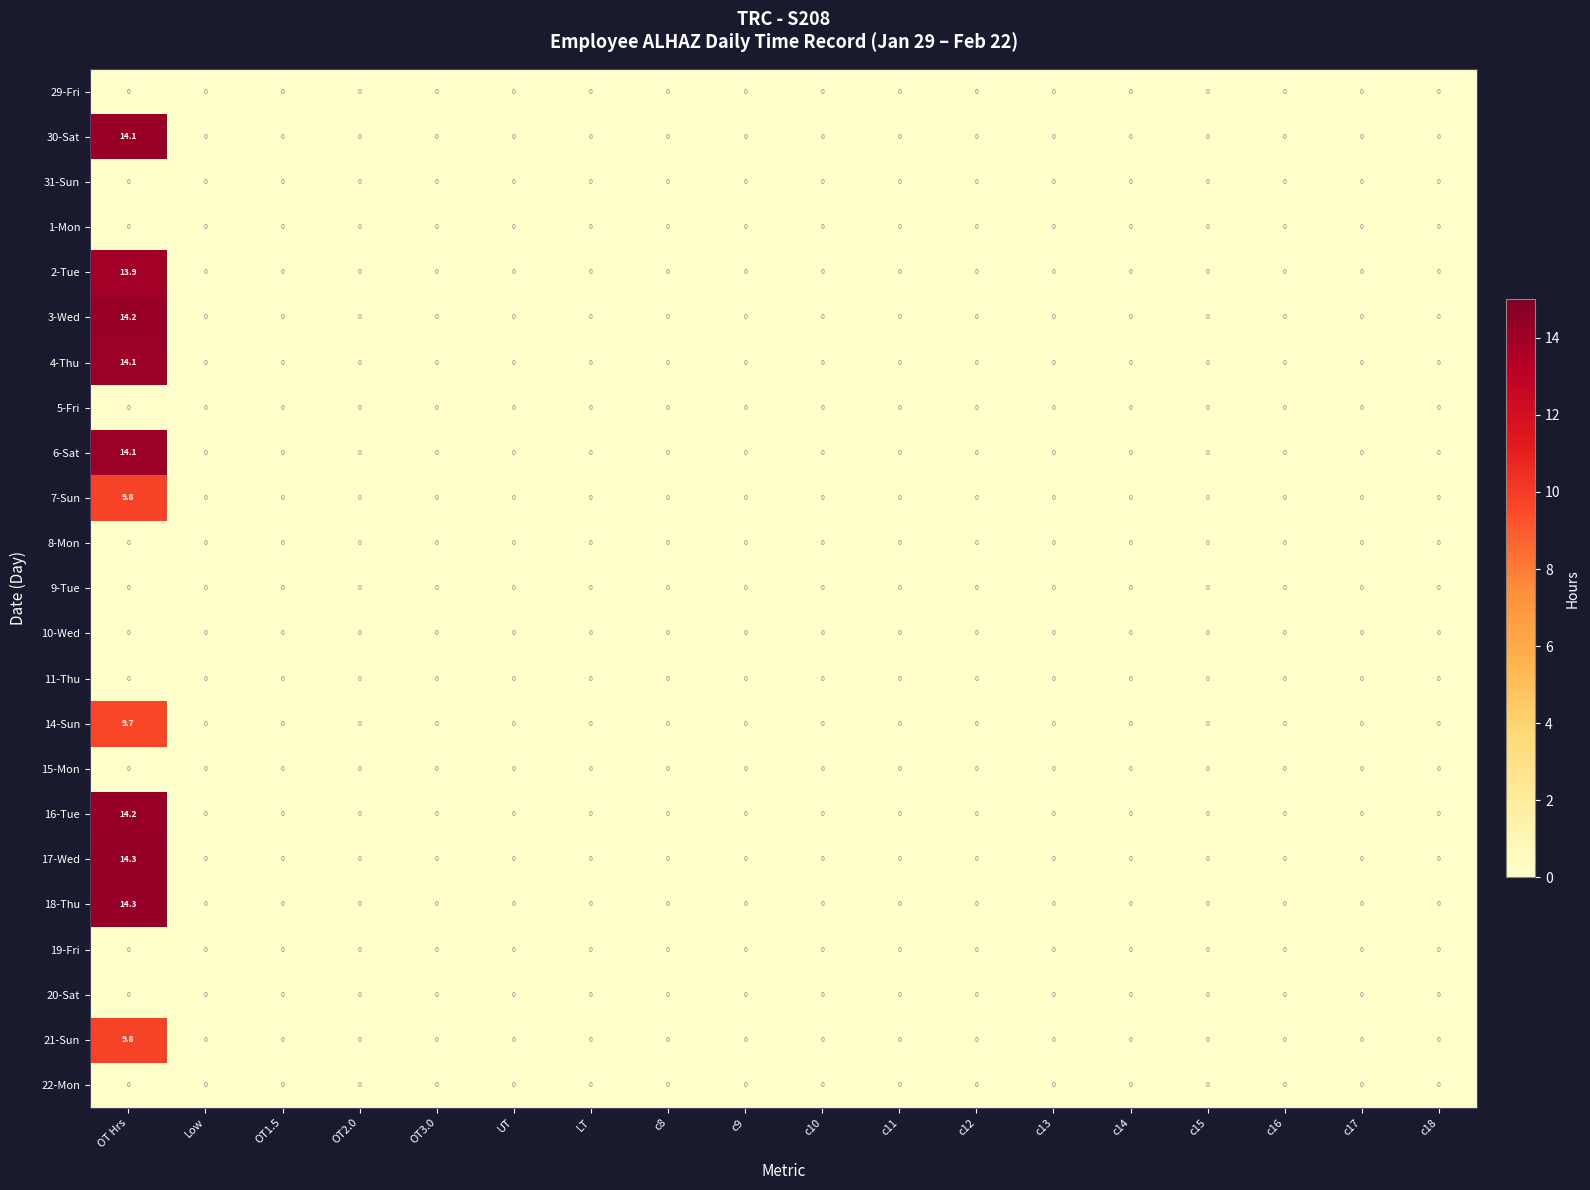

At which category is the sum across all series the highest?

OT Hrs